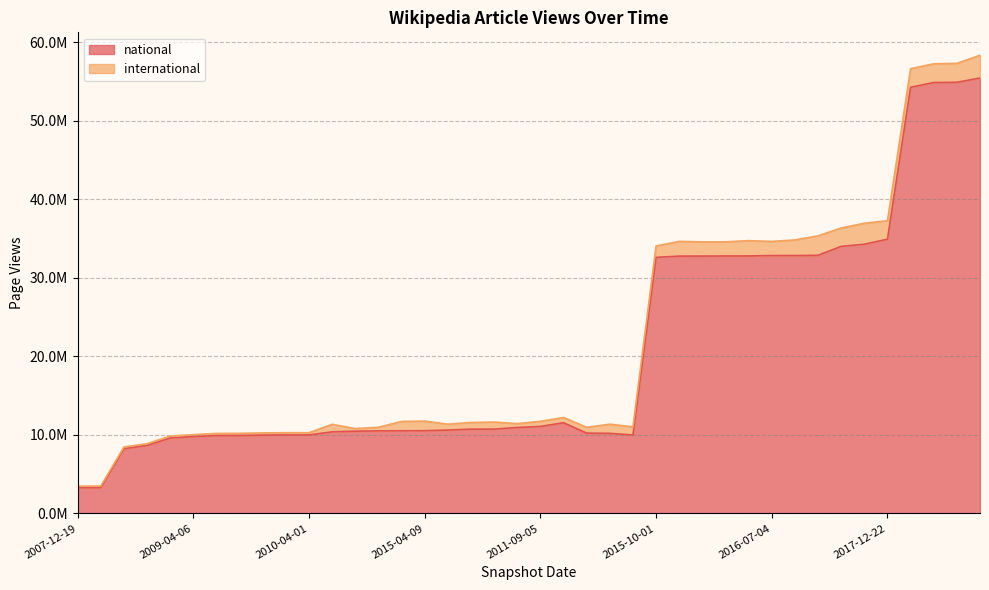

What is the difference between the values at 2009-04-06 and 2015-01-19?

735534